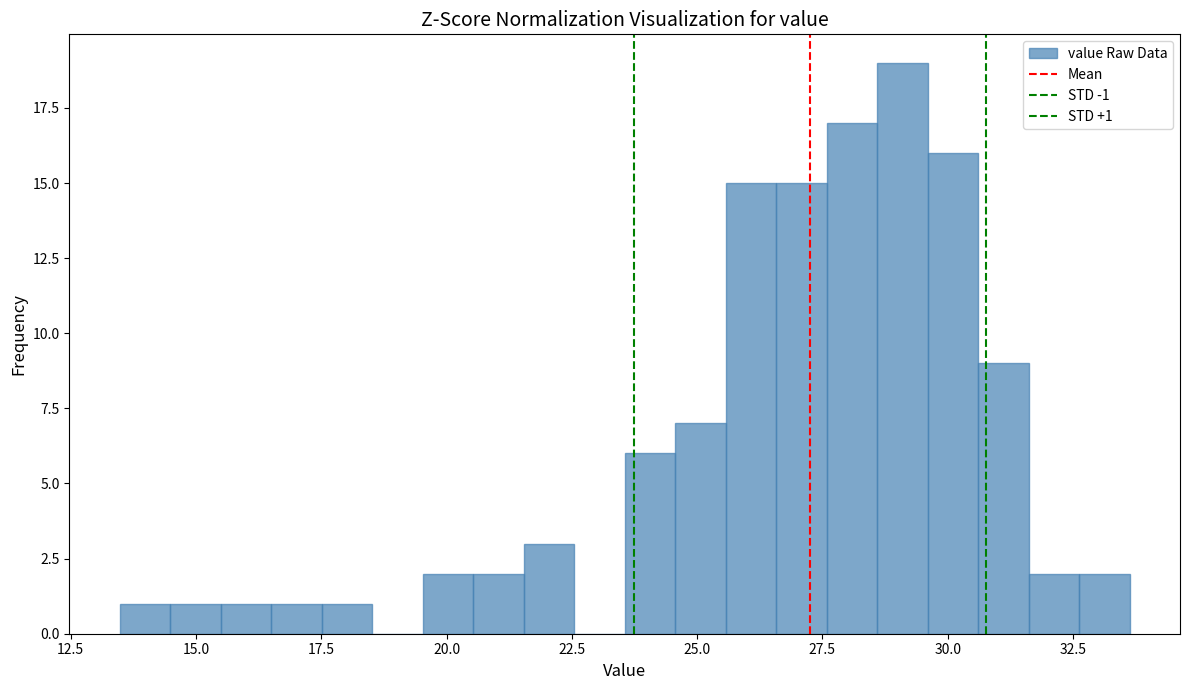

Read against the x-axis, roughly where is the centre of the tallest bar?

29.0